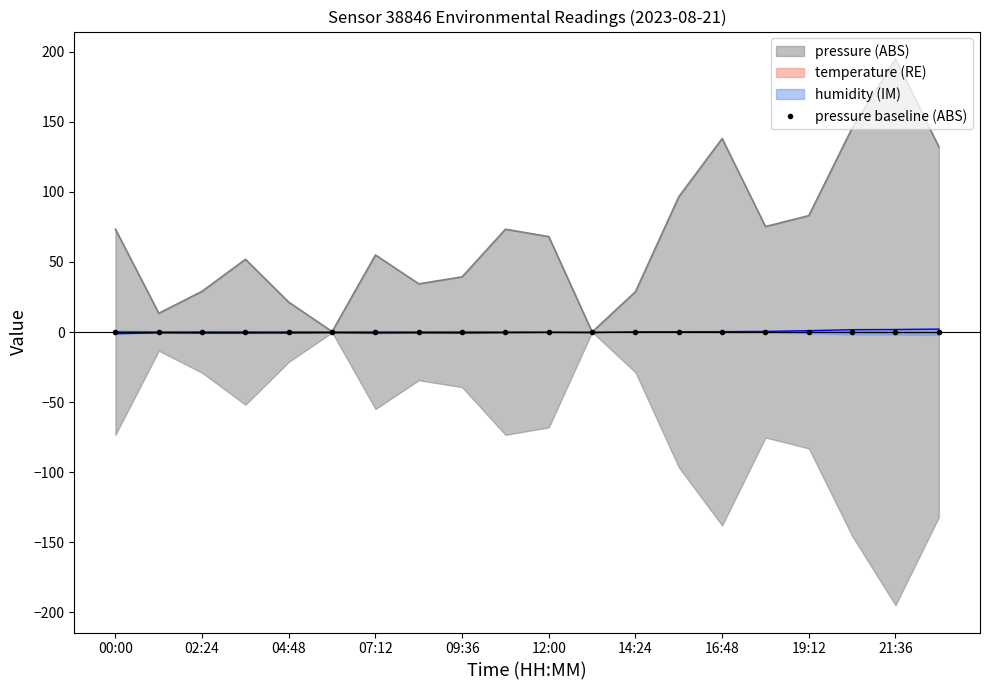

At how many categories does at least one series exceed 0?

19